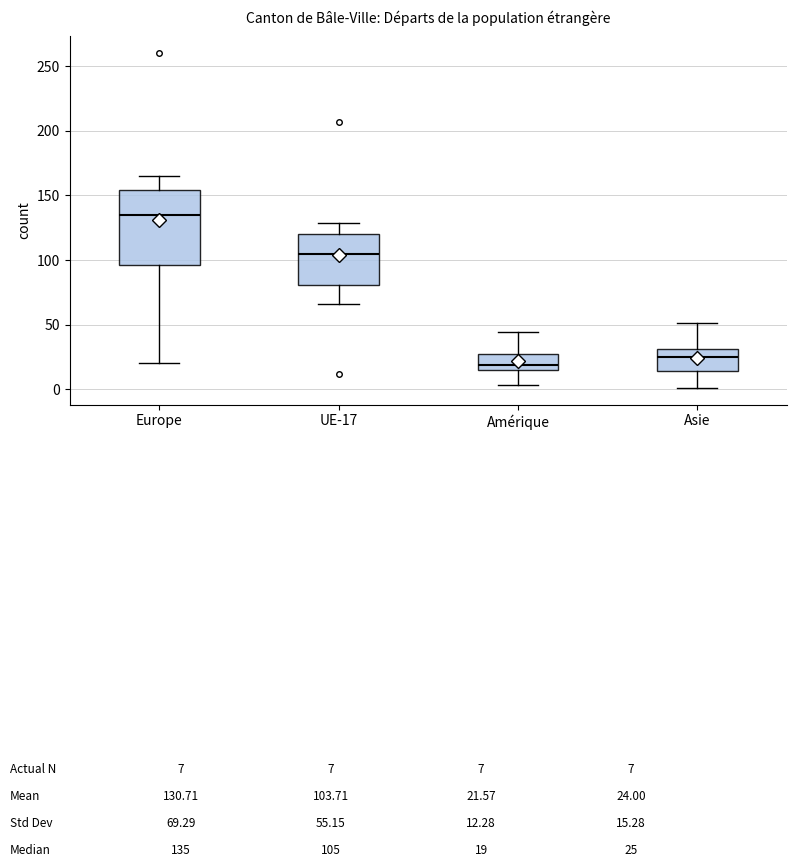

Where does the lower whisker of the box for Amérique end on the y-axis? The values are not printed on the chart, so give them approximately, as read against the axis.

5